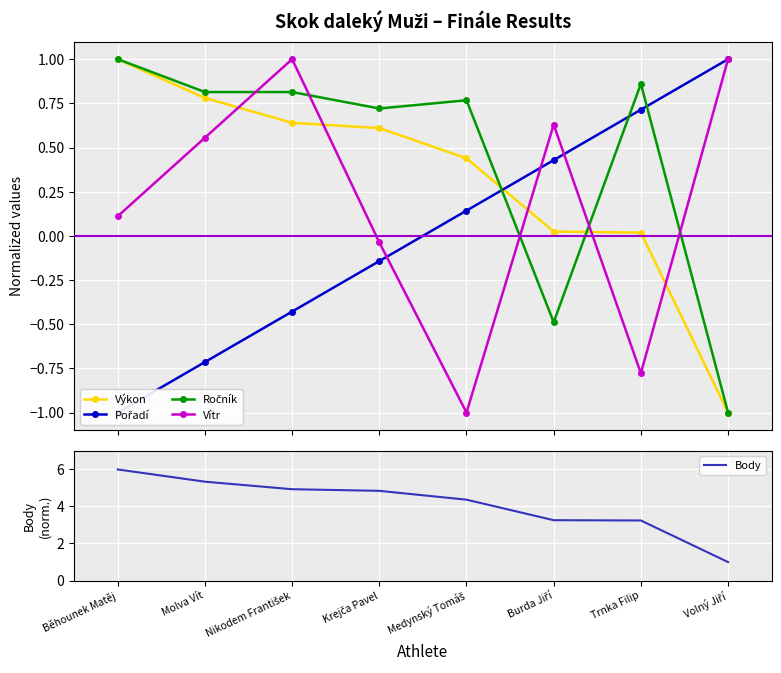

Rank the series at Trnka Filip from highest to lowest value.

Body, Ročník, Pořadí, Výkon, Vítr